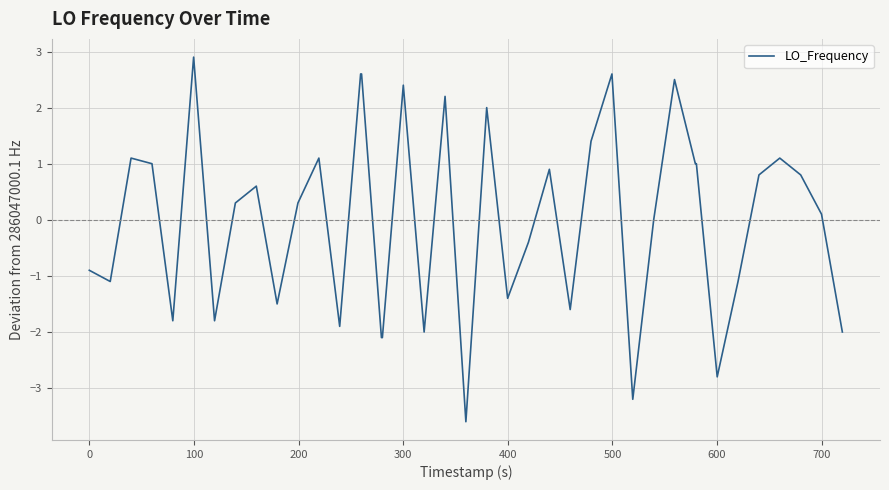

What is the difference between the maximum and minimum values?

6.5